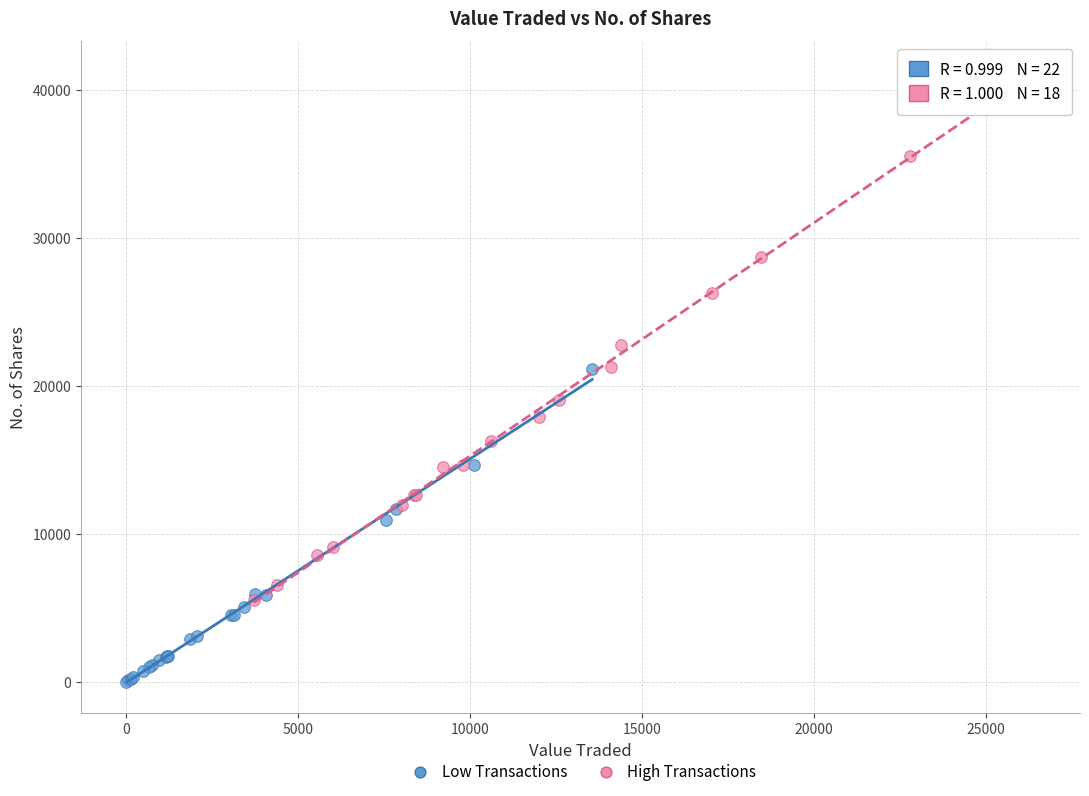

What are all the series names shown in the legend?

Low Transactions, High Transactions